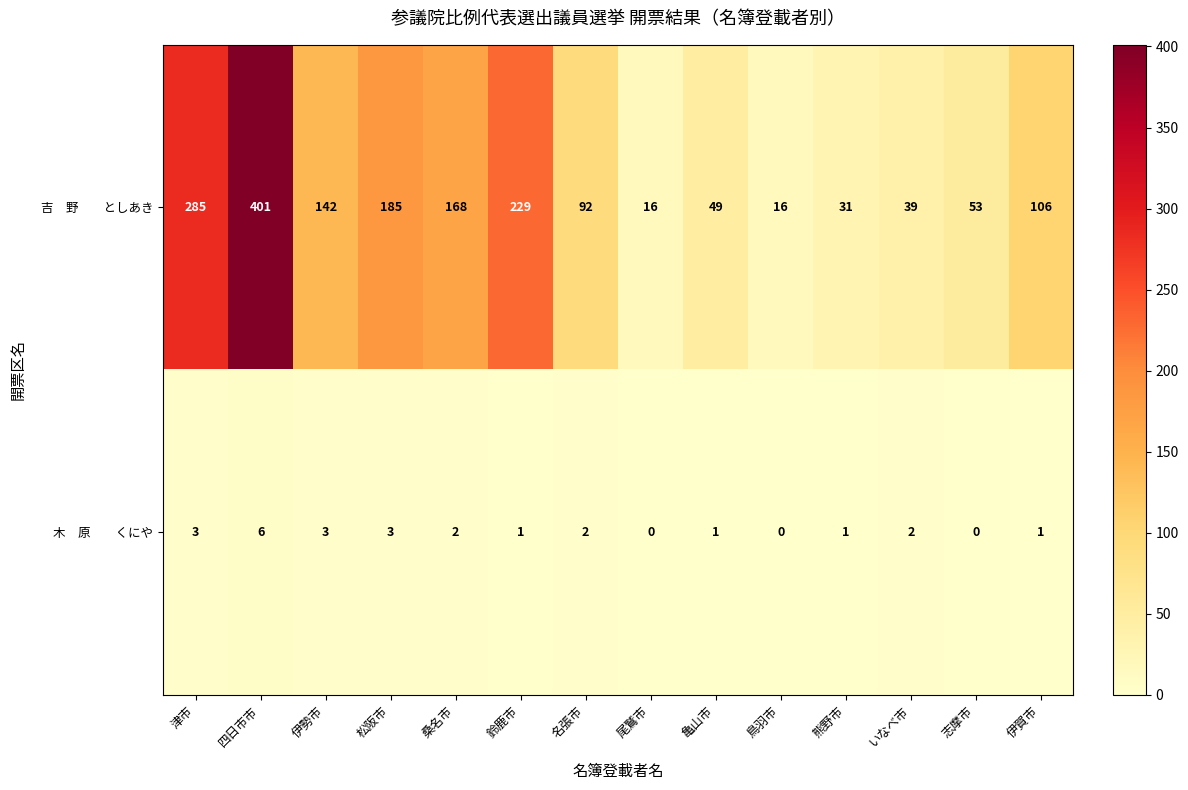

At which category is the sum across all series the highest?

四日市市